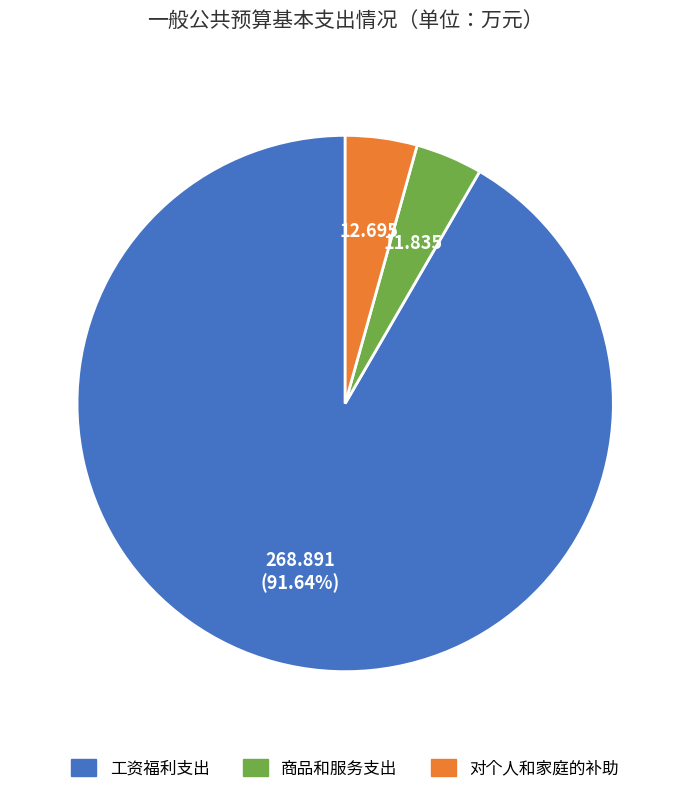

The 对个人和家庭的补助 slice represents 10% of the pie. True or false?

False